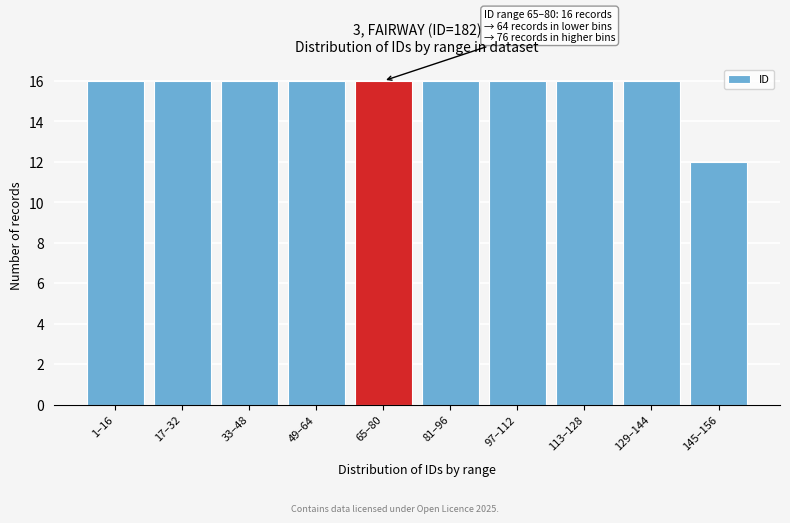

Reading left to right, extract all data points from this chart.

1–16=16	17–32=16	33–48=16	49–64=16	65–80=16	81–96=16	97–112=16	113–128=16	129–144=16	145–156=12